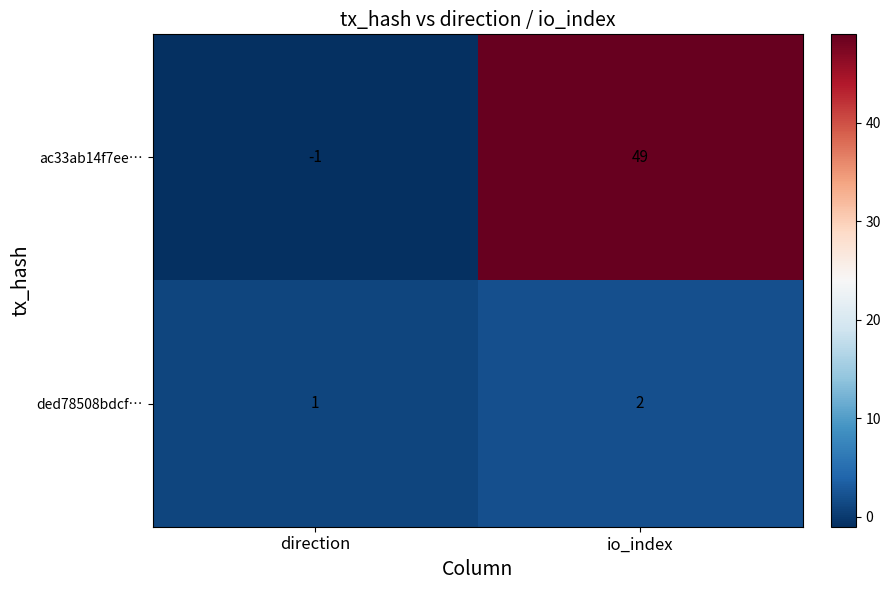

Reading left to right, what are all the values shown in this chart?

ac33ab14f7ee…: -1	49
ded78508bdcf…: 1	2